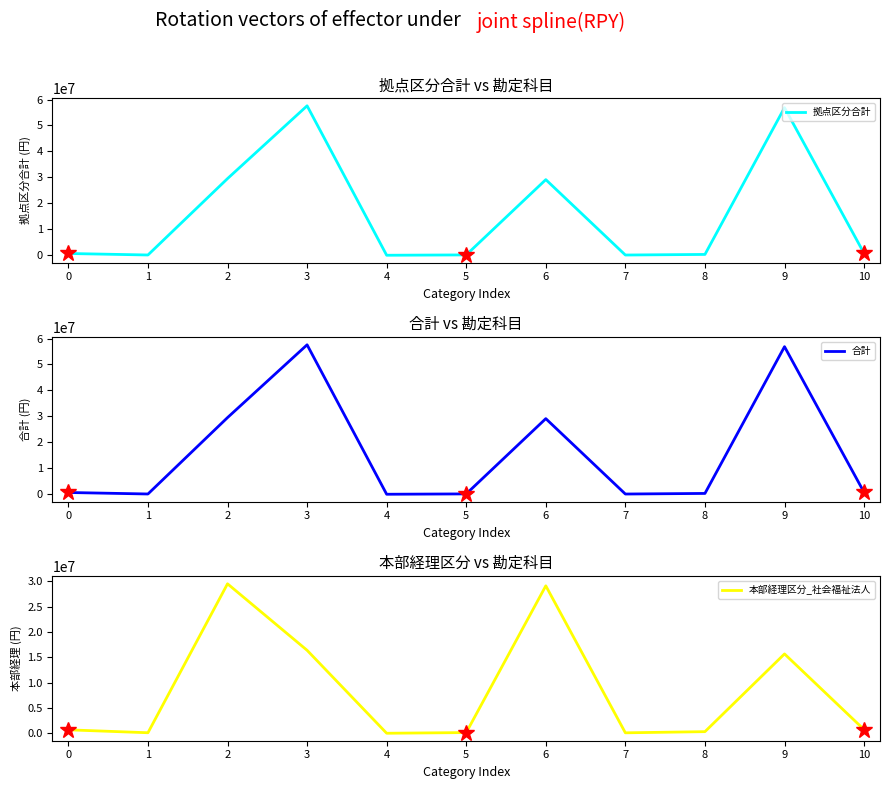

The value of 本部経理区分_社会福祉法人 at 10 is 716417. True or false?

True